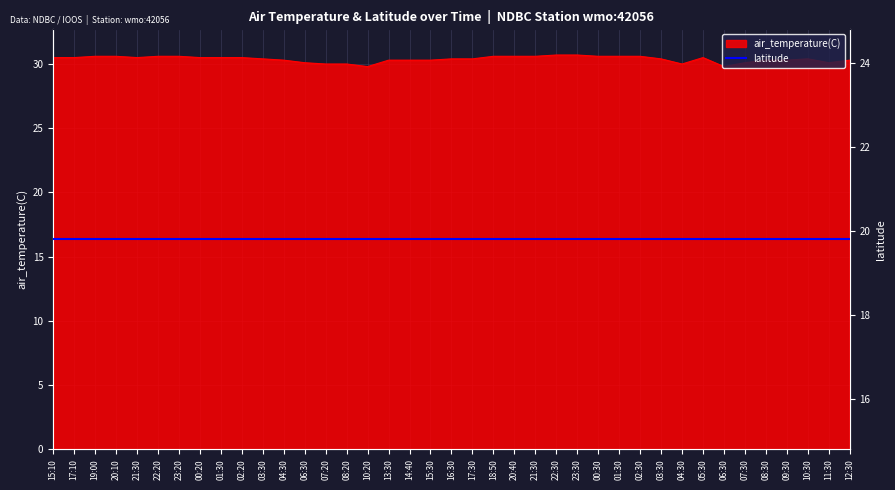

What is the difference between the maximum and minimum values?

0.9